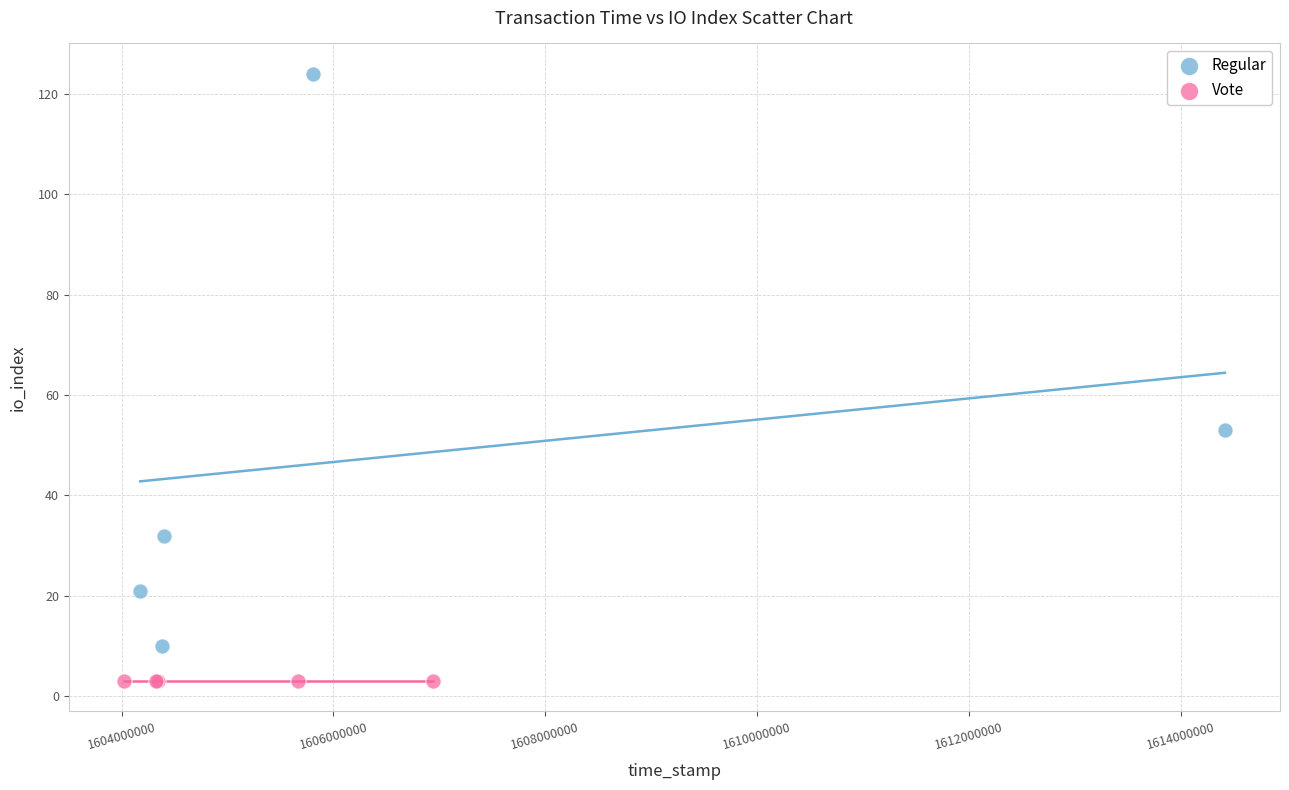

What are all the series names shown in the legend?

Regular, Vote